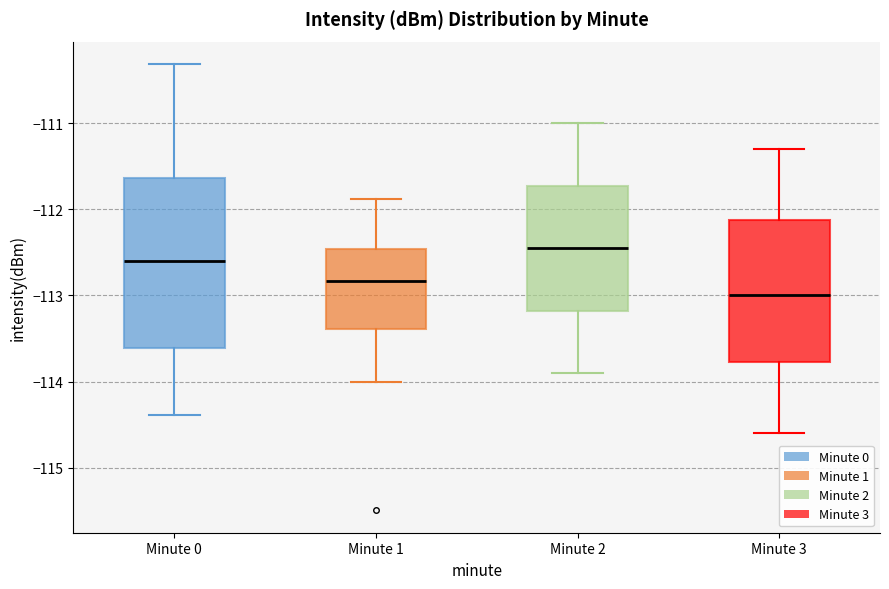

Where does the lower whisker of the box for Minute 1 end on the y-axis? The values are not printed on the chart, so give them approximately, as read against the axis.

-114.0